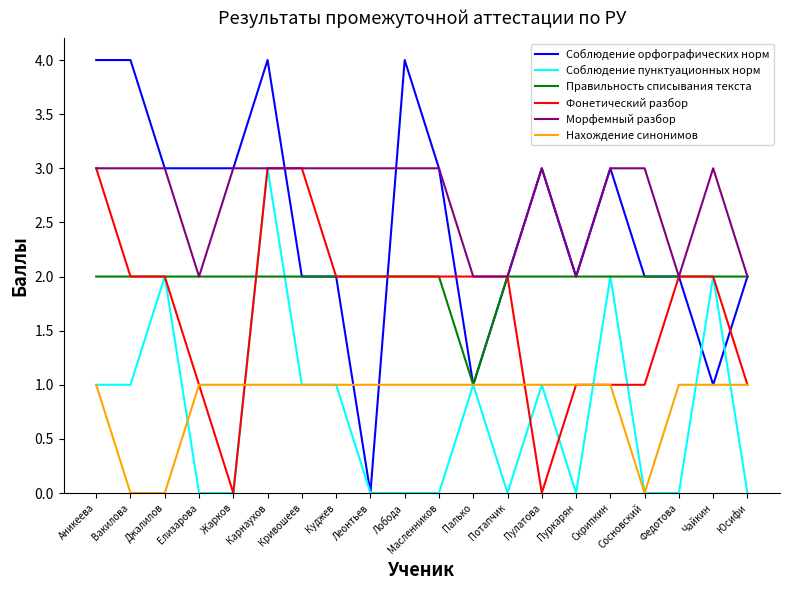

Is it true that Нахождение синонимов equals 1 at Куджев?

True